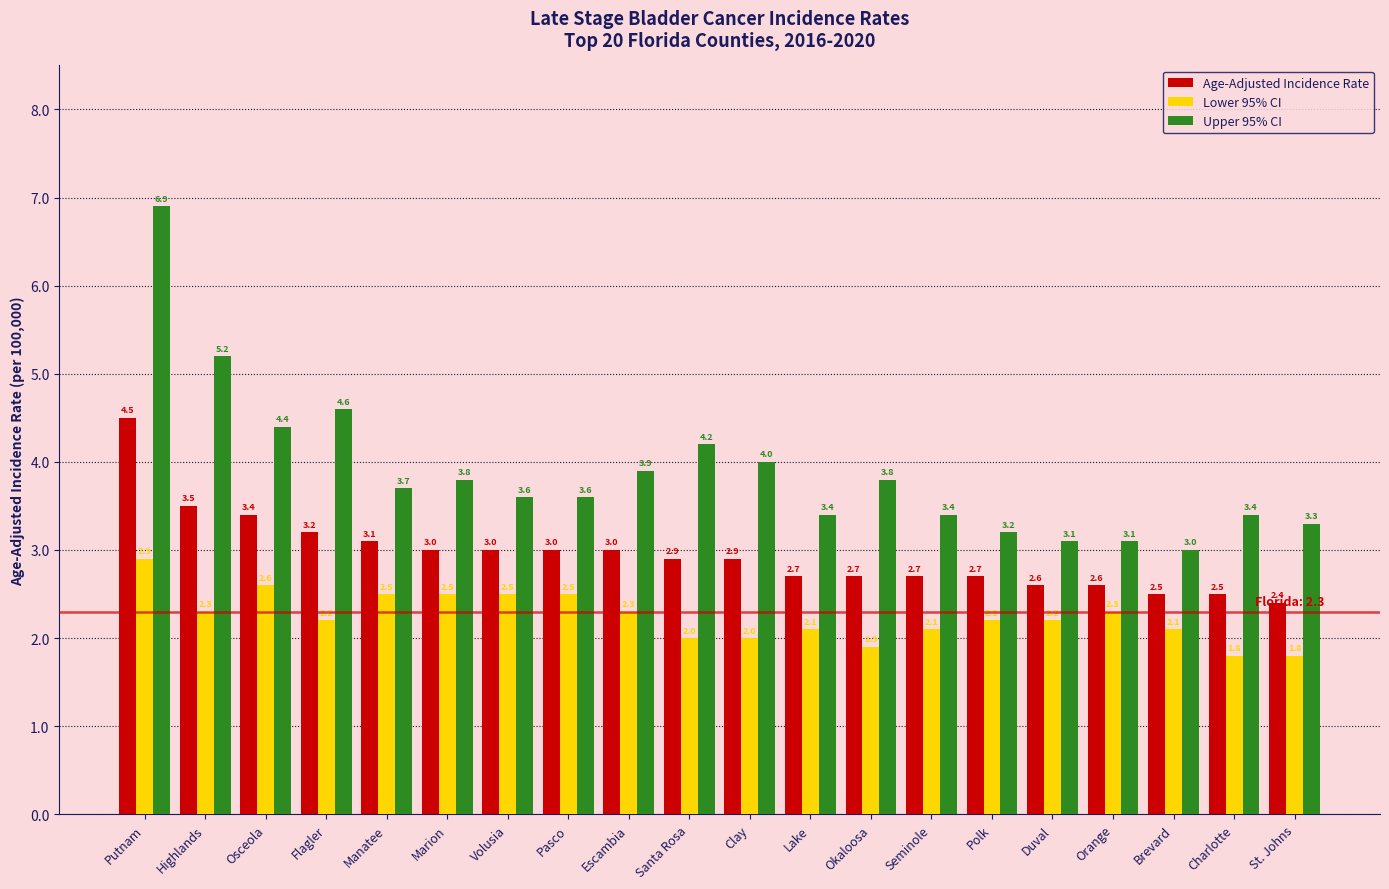

List the series in order of their overall mean, highest first.

Upper 95% CI, Age-Adjusted Incidence Rate, Lower 95% CI